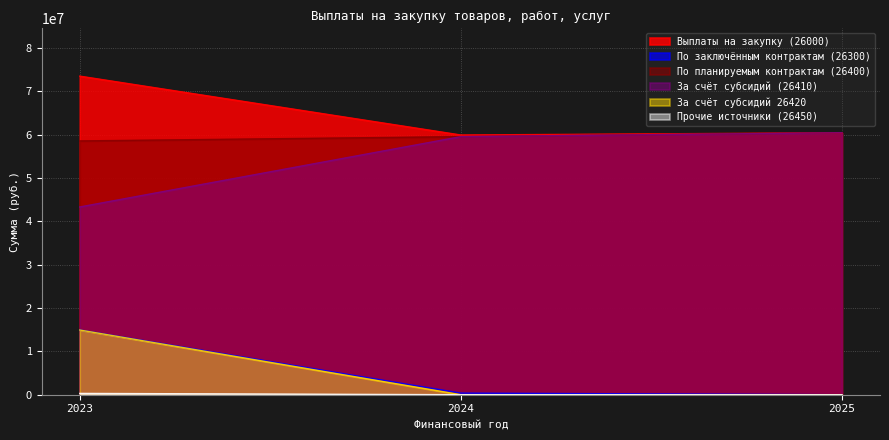

Reading right to left, extract all data points from this chart.

Выплаты на закупку (26000): 2025=60410911.0	2024=59889427.2	2023=73462018.5
По заключённым контрактам (26300): 2025=0.0	2024=378087.3	2023=14942414.0
По планируемым контрактам (26400): 2025=60410911.0	2024=59511339.9	2023=58519604.5
За счёт субсидий (26410): 2025=60410911.0	2024=59511339.9	2023=43295187.6
За счёт субсидий 26420: 2025=0.0	2024=0.0	2023=14919300.0
Прочие источники (26450): 2025=0.0	2024=0.0	2023=305116.9